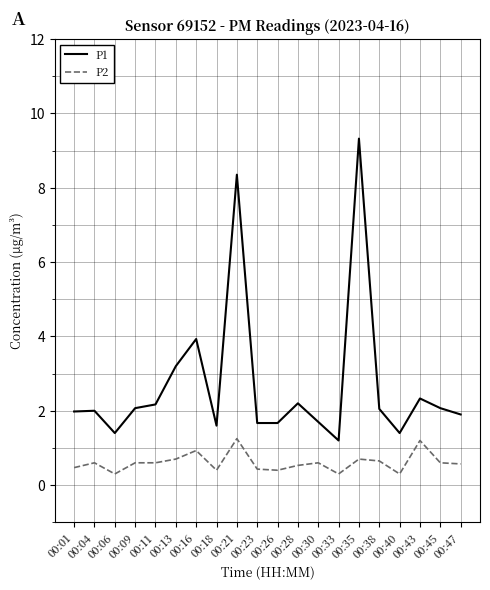

What is the lowest value of the P2 series?

0.3